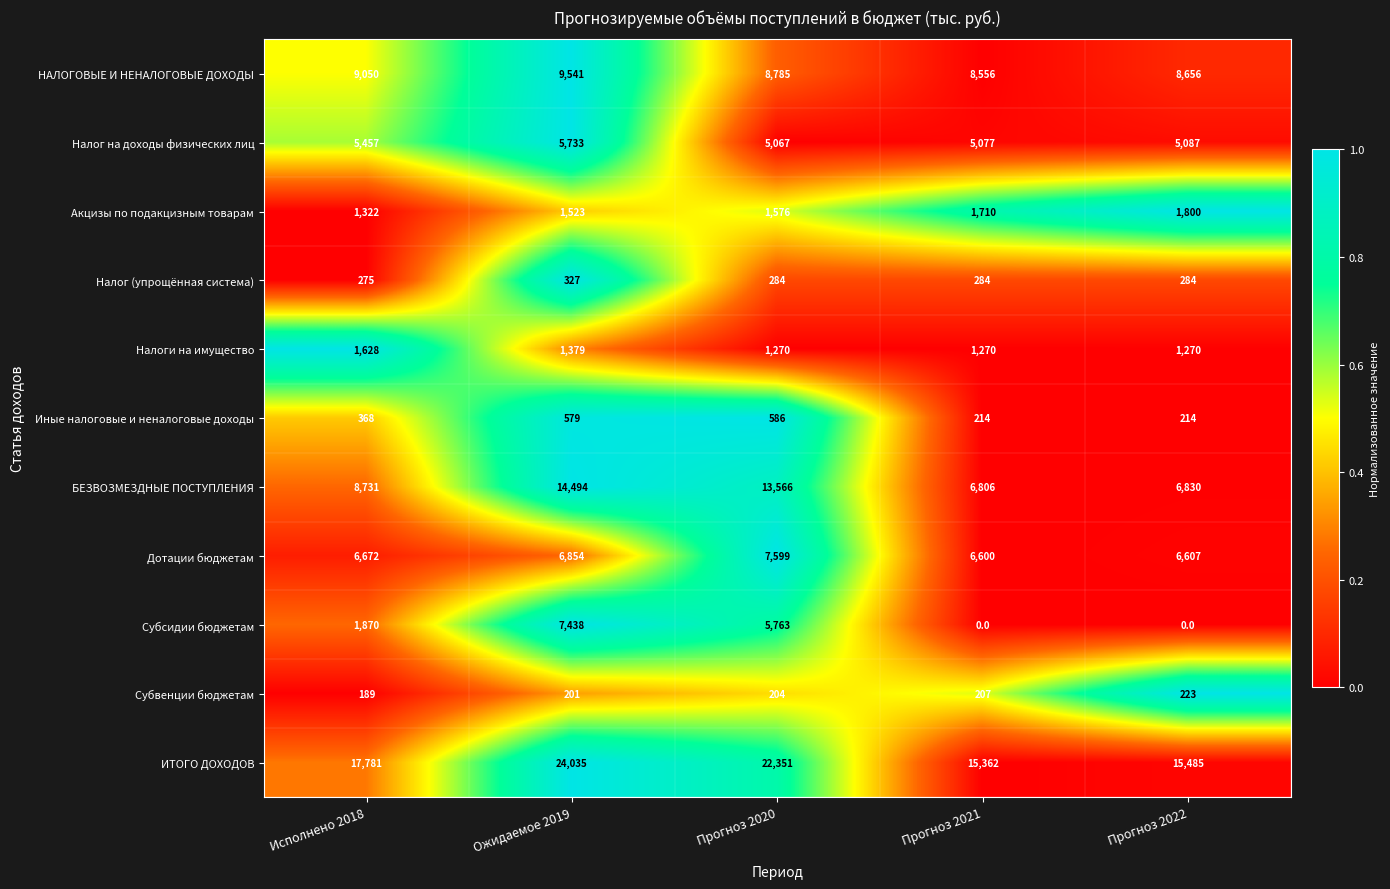

How many series are shown in this chart?

11